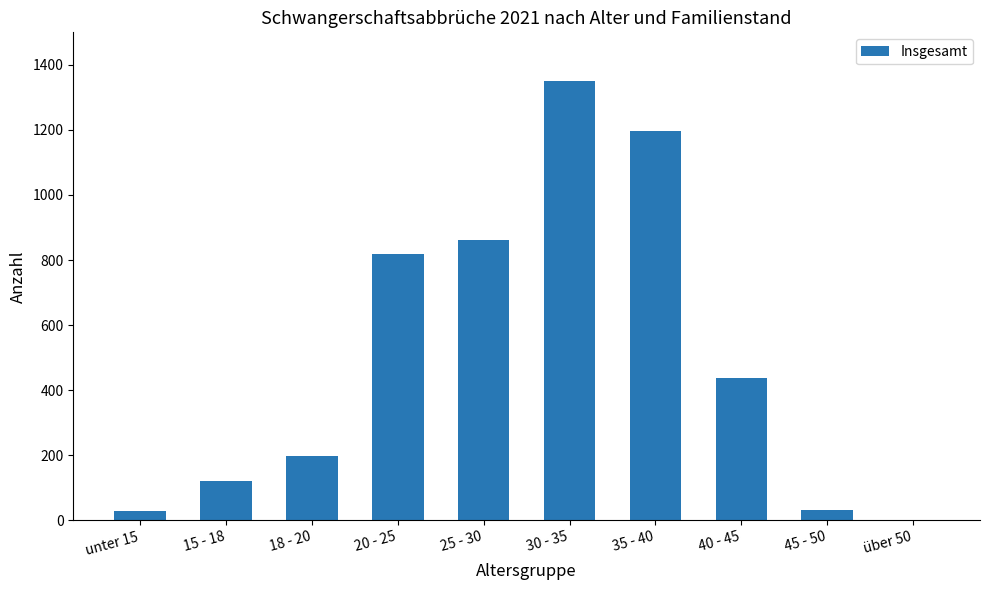

The value at 35 - 40 is 1644. True or false?

False